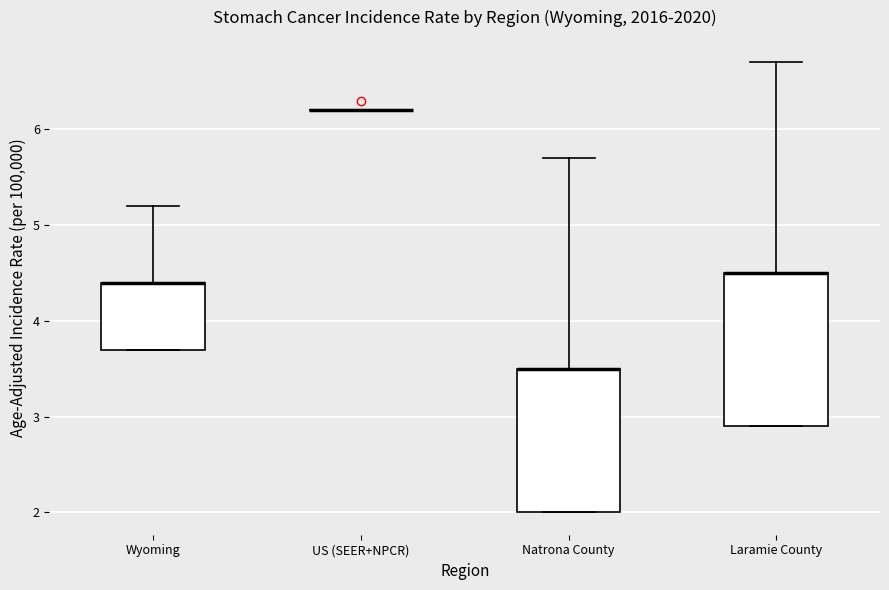

Where is the upper edge of the box for Natrona County on the y-axis? The values are not printed on the chart, so give them approximately, as read against the axis.

3.5